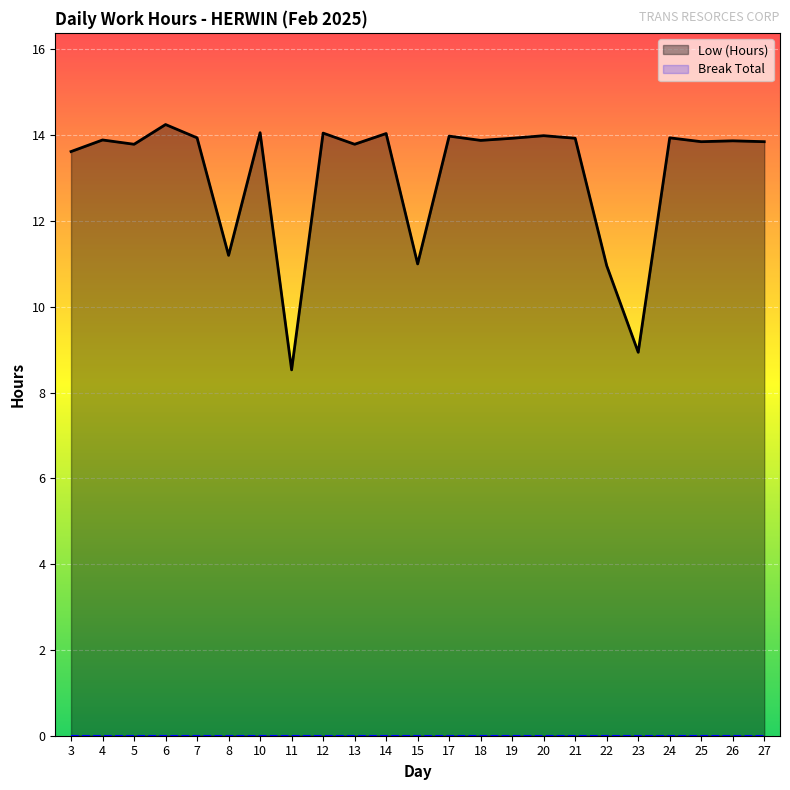

List the series in order of their peak value, lowest first.

Break Total, Low (Hours)